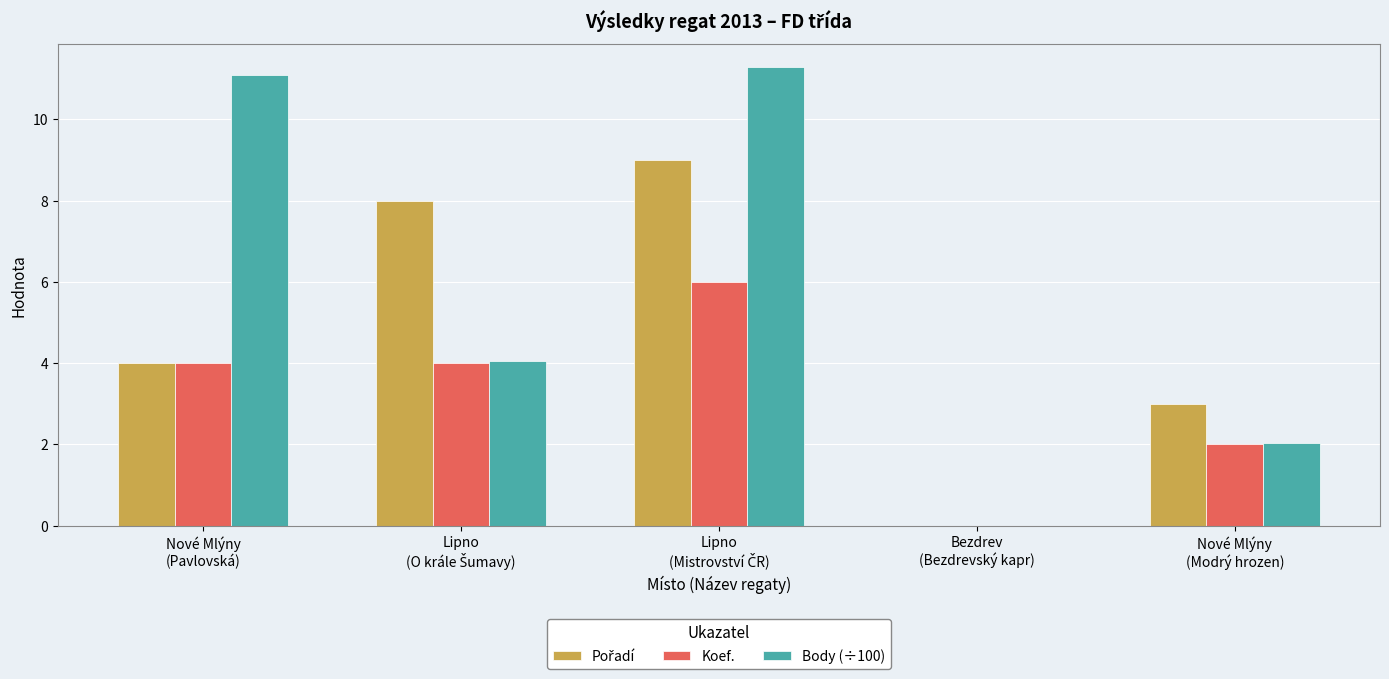

How many categories are shown in the chart?

5